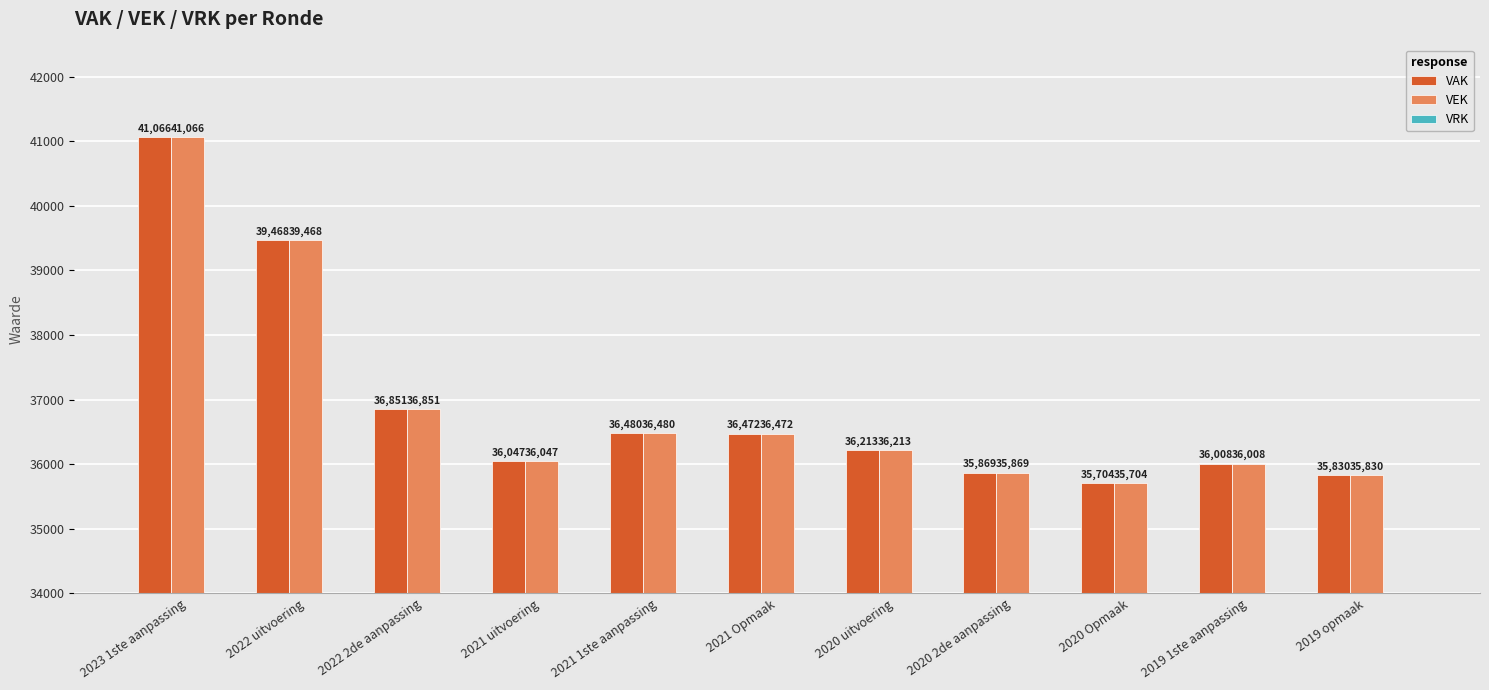

At which label is VAK closest to 38385?

2022 uitvoering